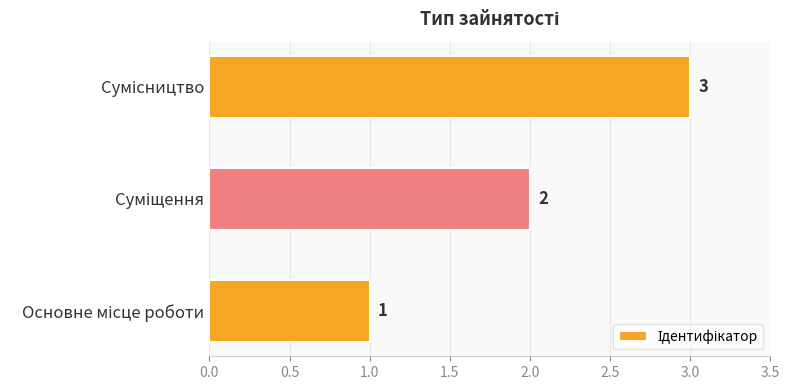

What is the maximum value shown in the chart?

3